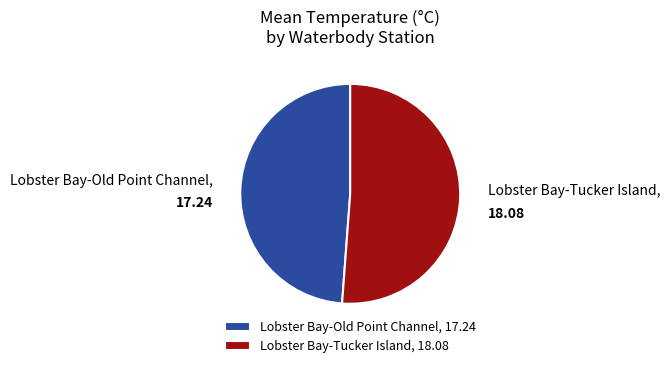

Is the sum of Lobster Bay-Tucker Island and Lobster Bay-Old Point Channel greater than half?

Yes